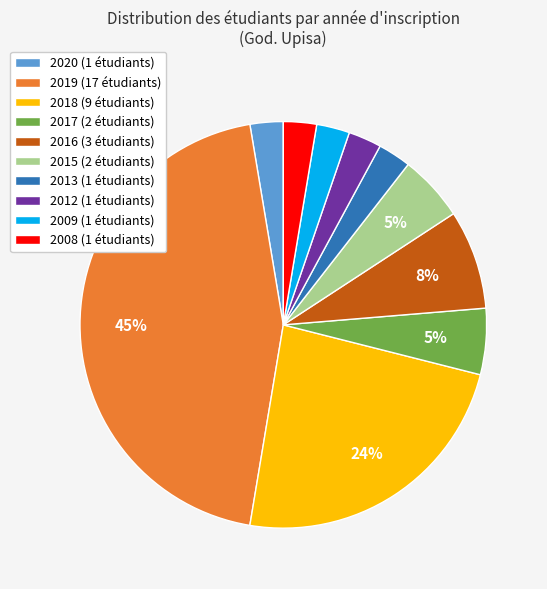

Count the number of slices in the pie.

10